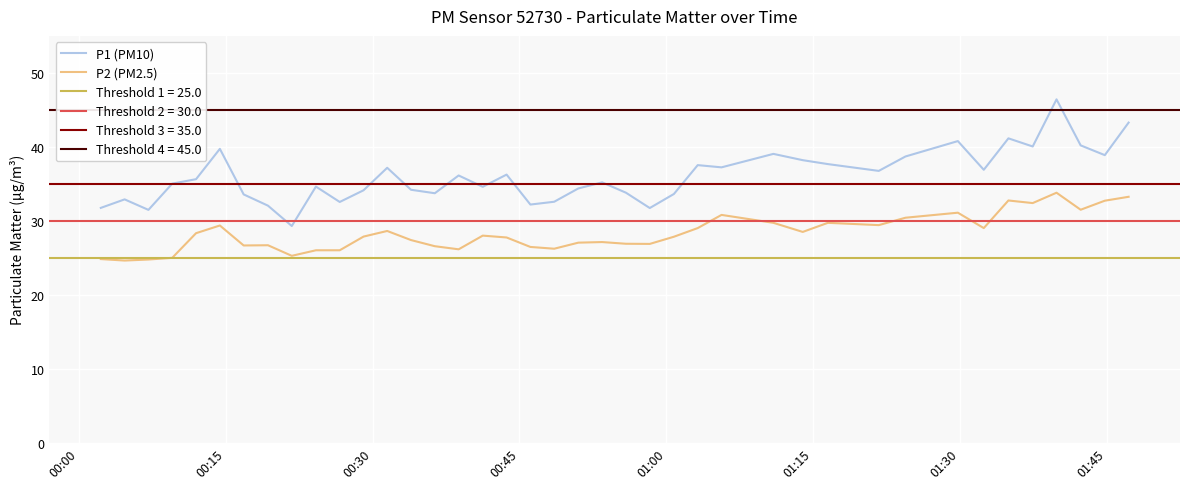

List the series in order of their overall mean, highest first.

P1 (PM10), P2 (PM2.5)